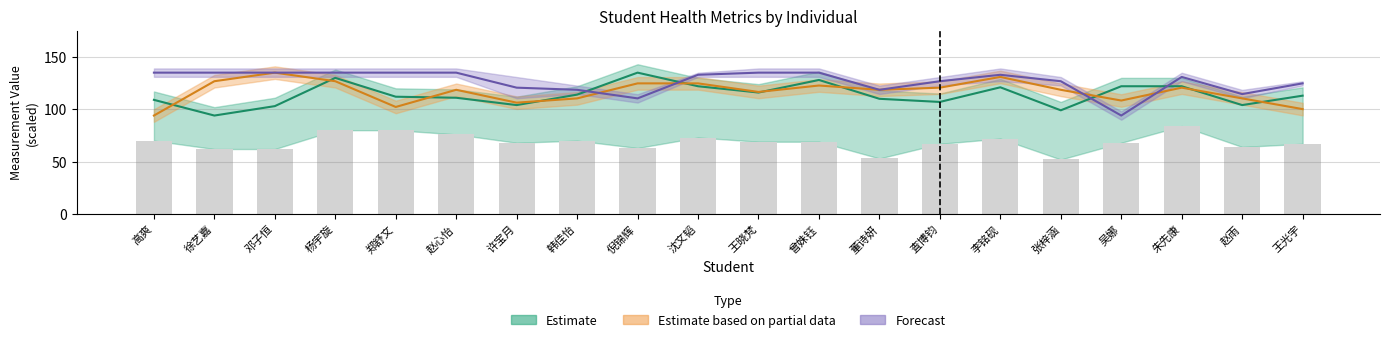

What is the minimum value for 收缩压(*)?

94.0